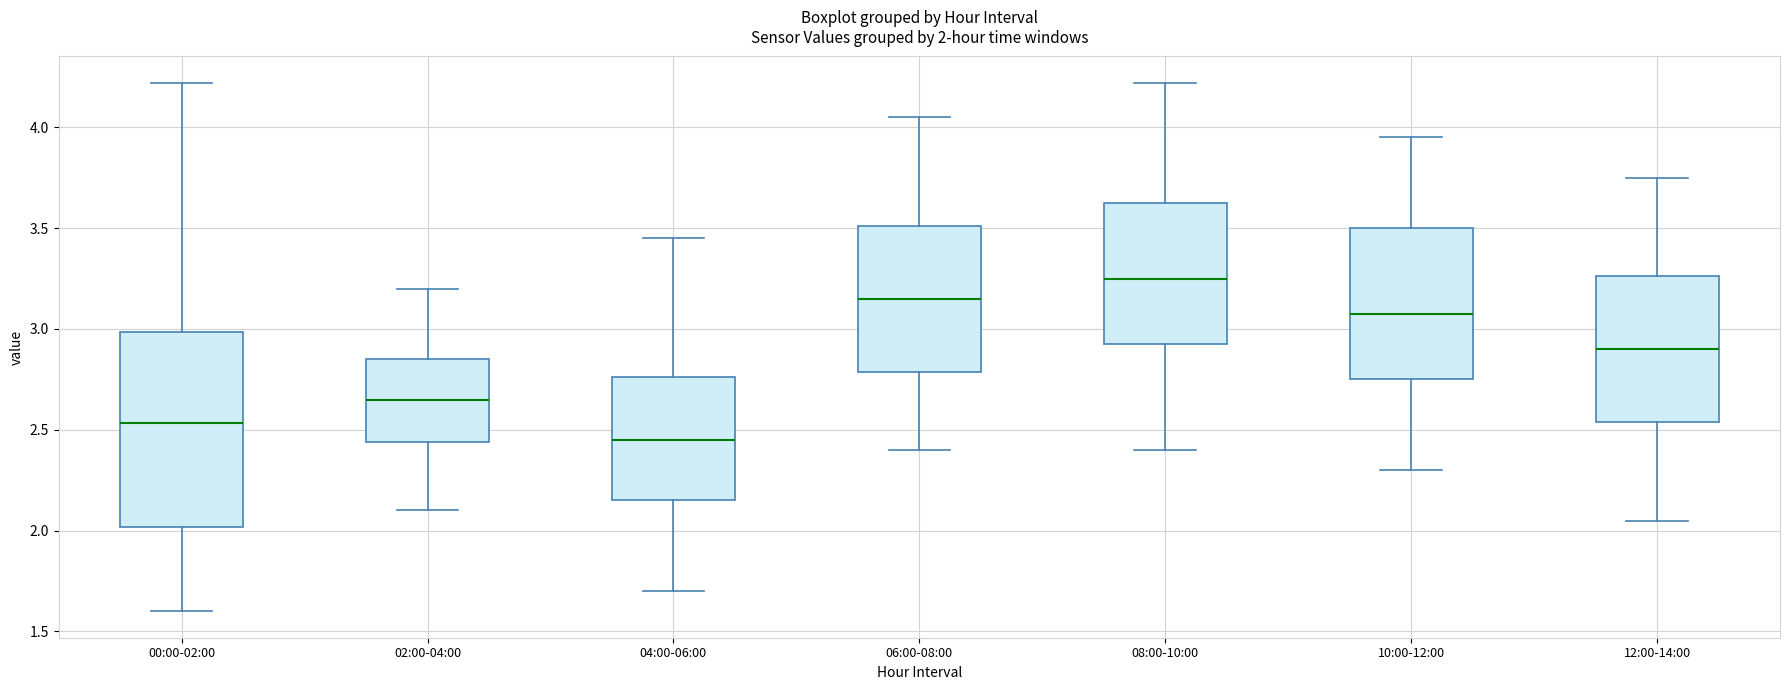

Which box has the highest median line?

08:00-10:00